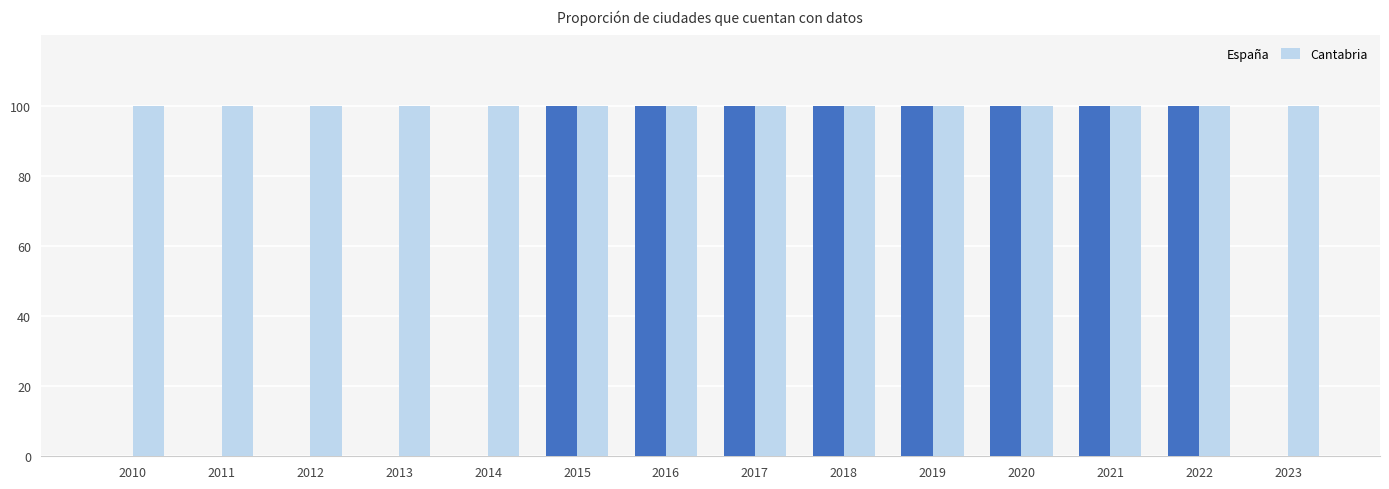

Is it true that España equals 69 at 2019?

False